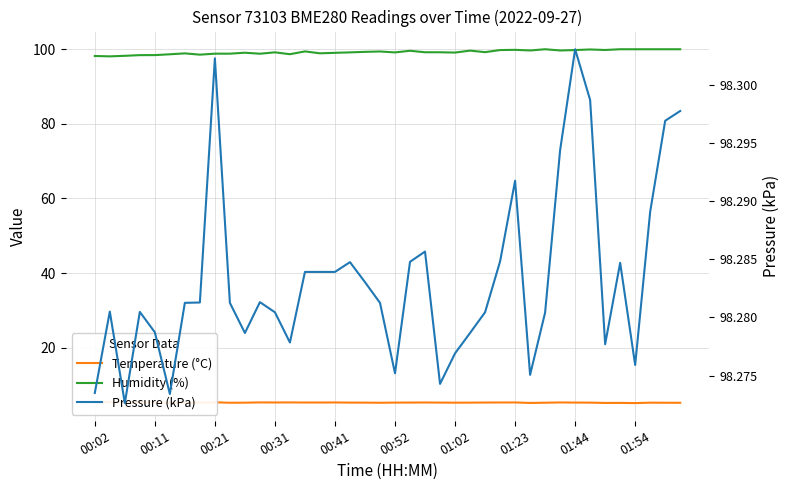

What is the difference between the Humidity (%) values at 10 and 21?

0.5